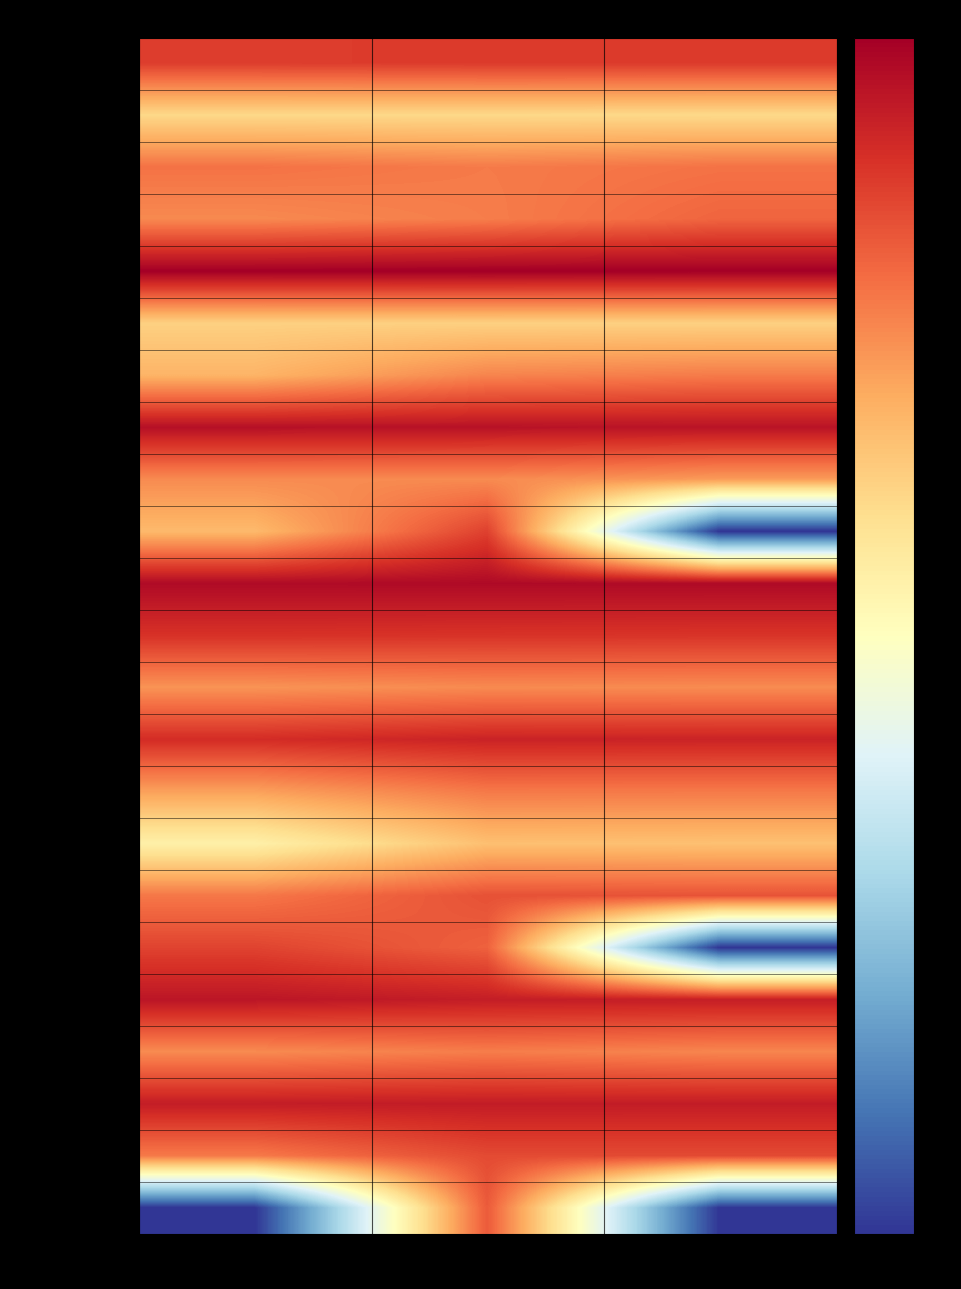

Between Presupuesto Inicial and Presupuesto Vigente, which is larger?

Presupuesto Vigente